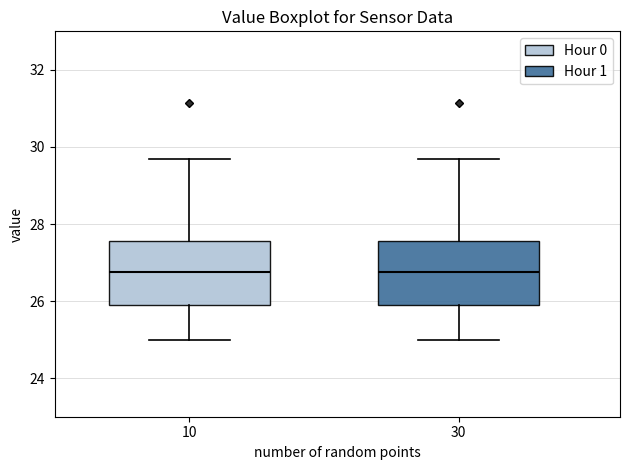

Where does the median line of the box at x = 10 sit on the y-axis? The values are not printed on the chart, so give them approximately, as read against the axis.

26.8